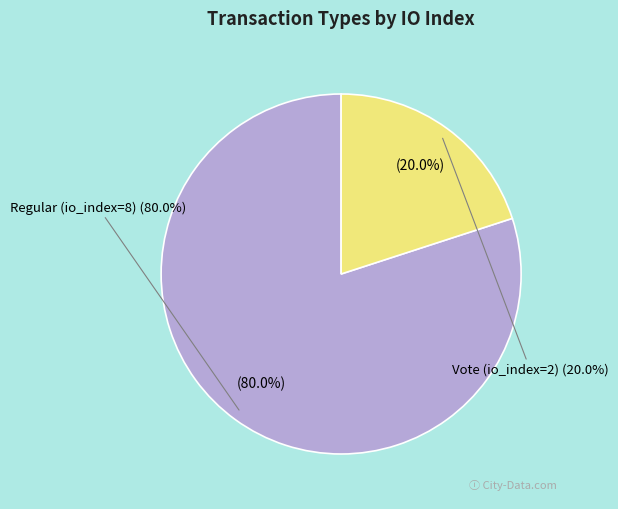

Which category has the smallest portion of the pie?

Vote (io_index=2)